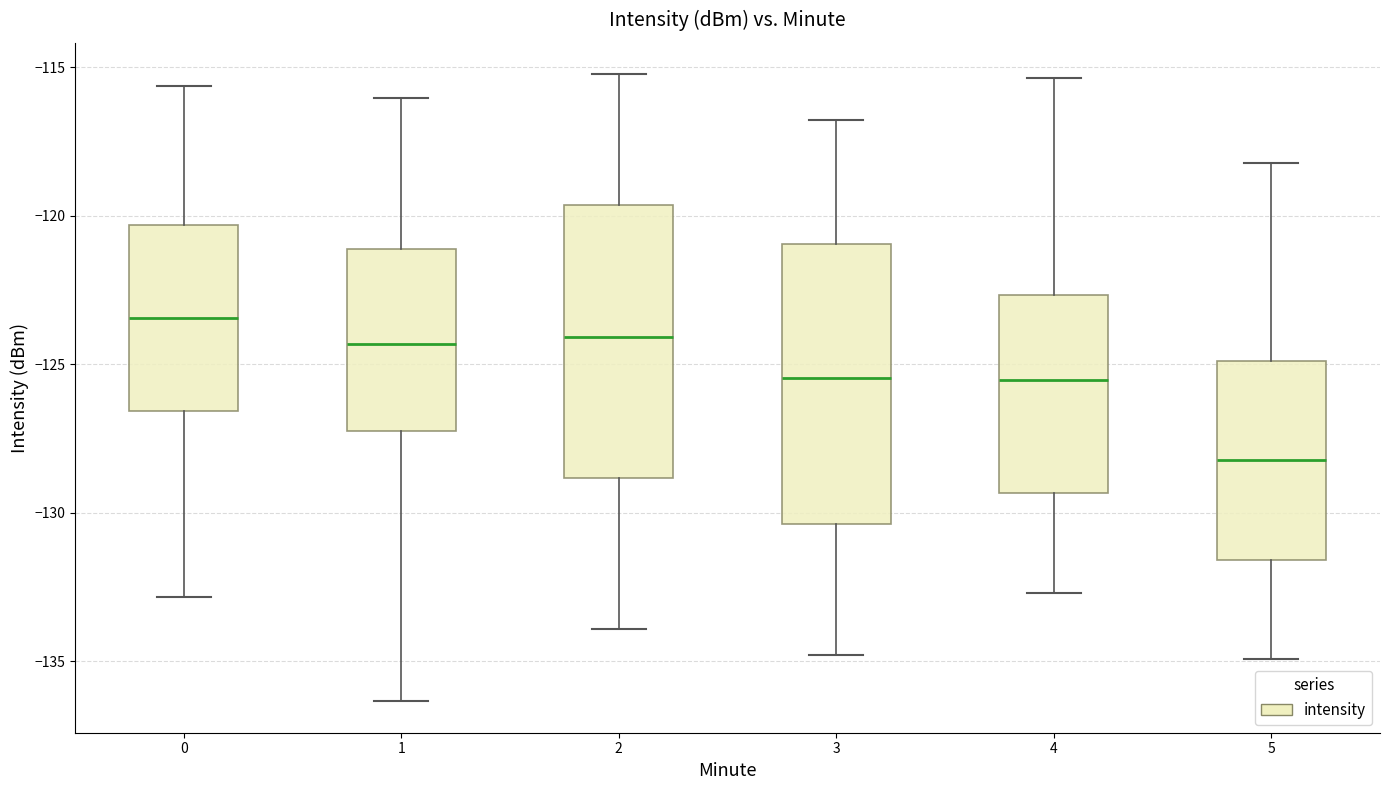

Where does the upper whisker of the box at x = 2 end on the y-axis? The values are not printed on the chart, so give them approximately, as read against the axis.

-115.0